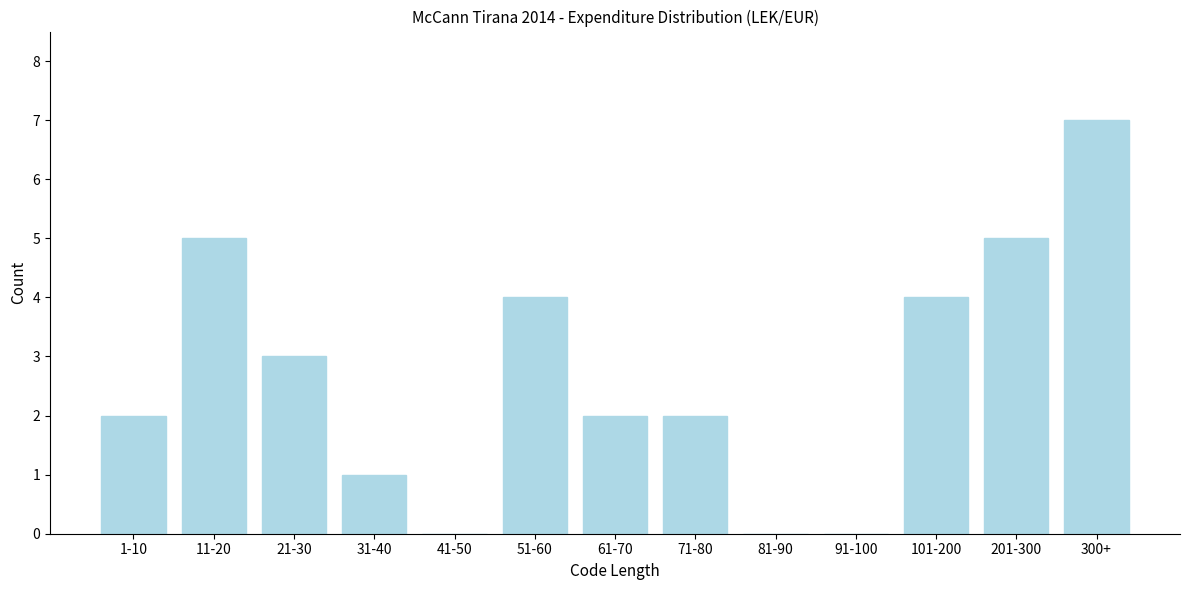

Reading left to right, transcribe all the data shown in this chart.

1-10=2	11-20=5	21-30=3	31-40=1	41-50=0	51-60=4	61-70=2	71-80=2	81-90=0	91-100=0	101-200=4	201-300=5	300+=7